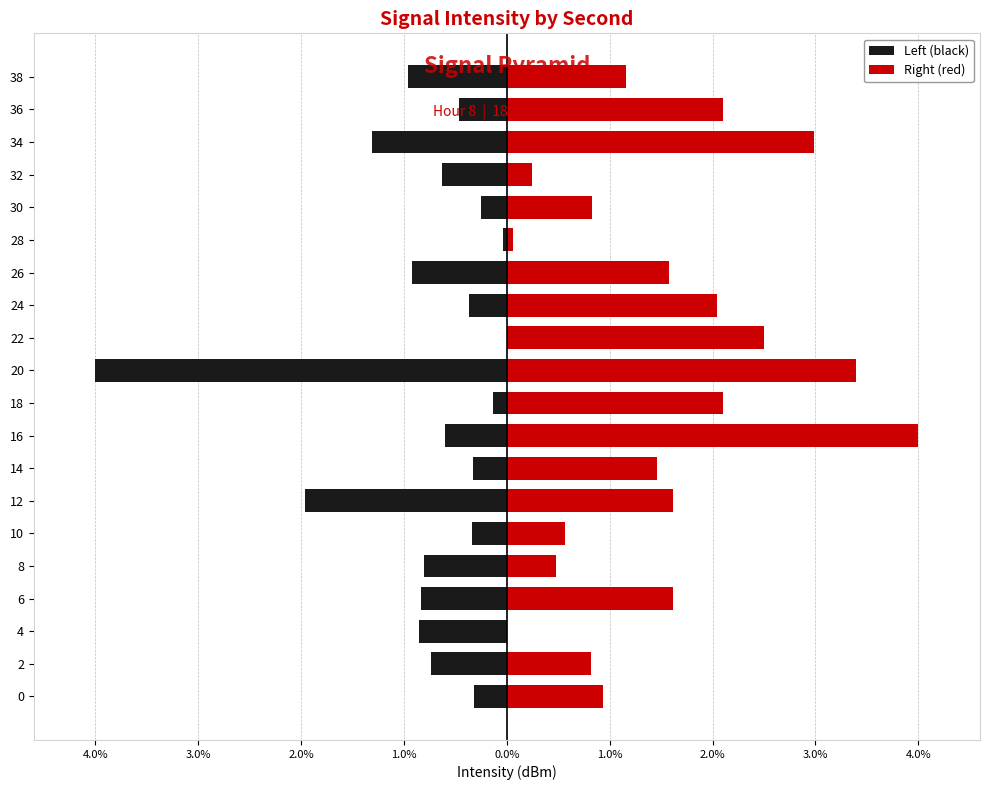

What is the difference between the maximum and minimum values in the Right (red) series?

4.0